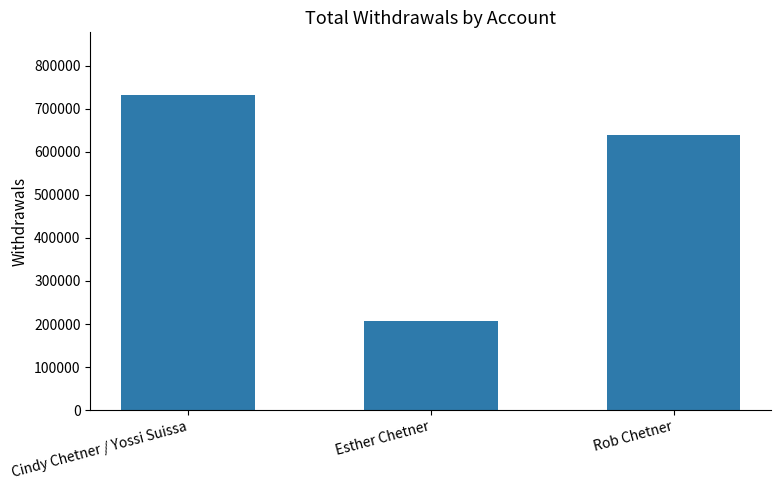

The value at Rob Chetner is 972110. True or false?

False